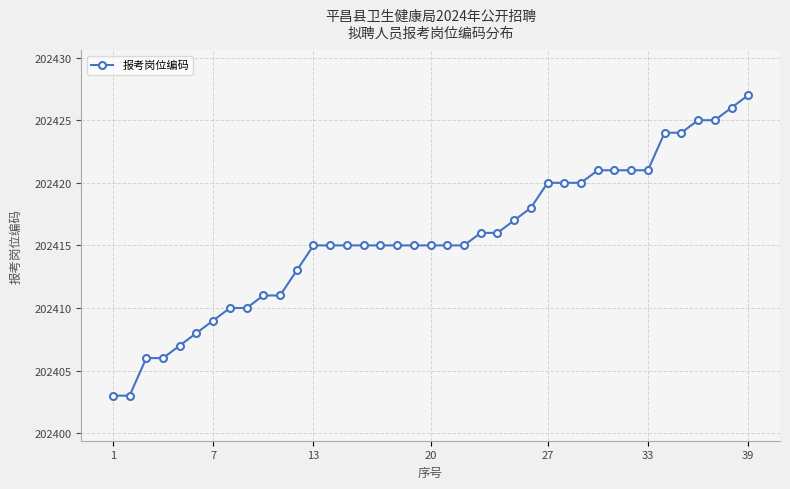

What is the value of the 7th point from the left?

202409